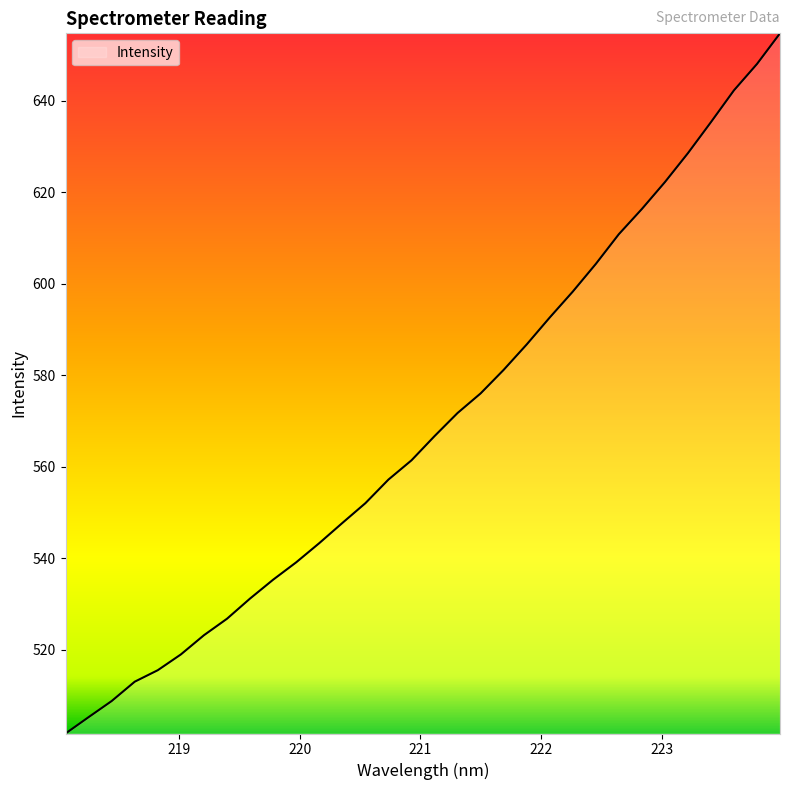

What is the maximum value shown in the chart?

654.7